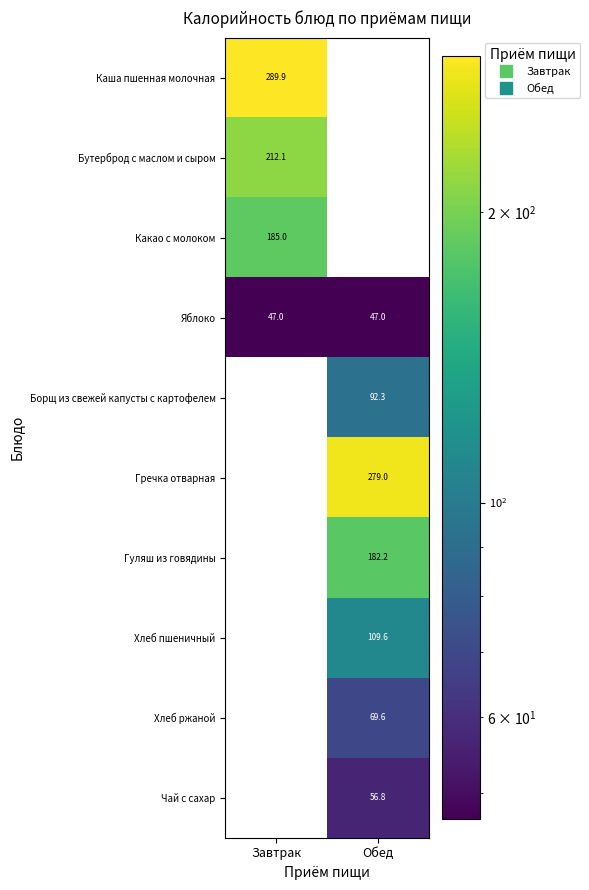

At how many categories does at least one series exceed 271?

2